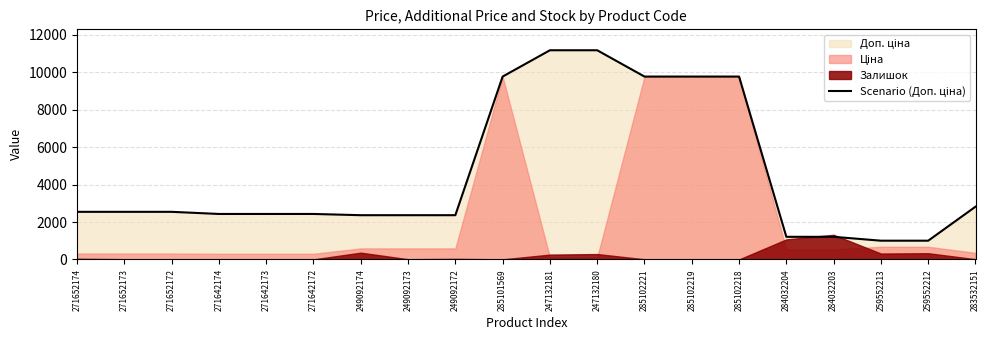

What position from the left is 247132180?

12